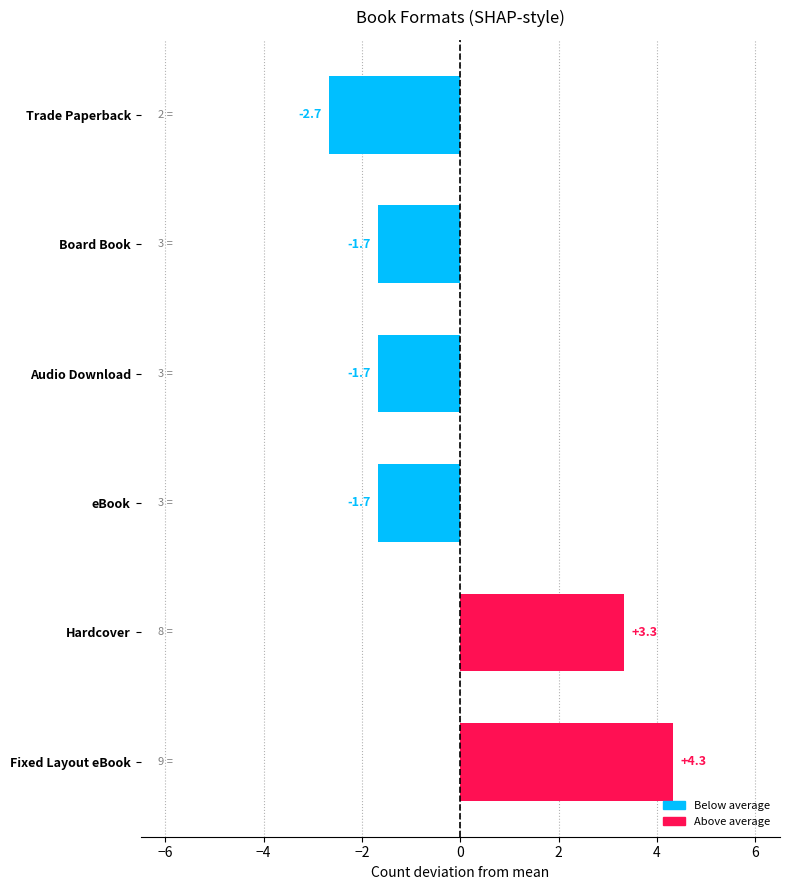

What is the difference between the maximum and second lowest values?

6.0